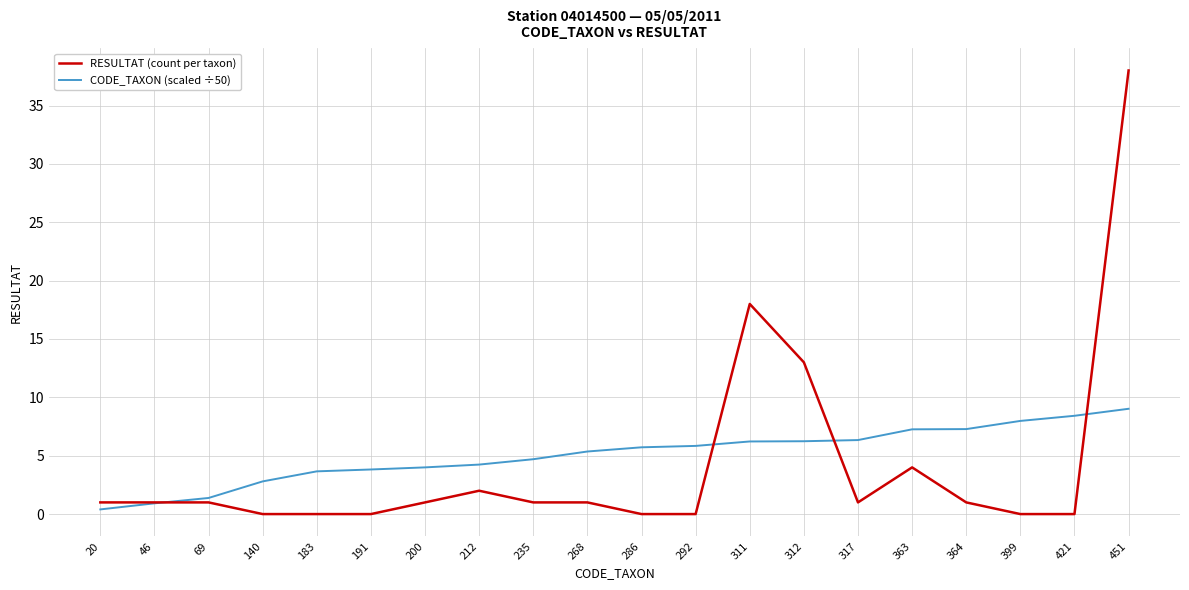

Which series has the widest spread of values?

RESULTAT (count per taxon)